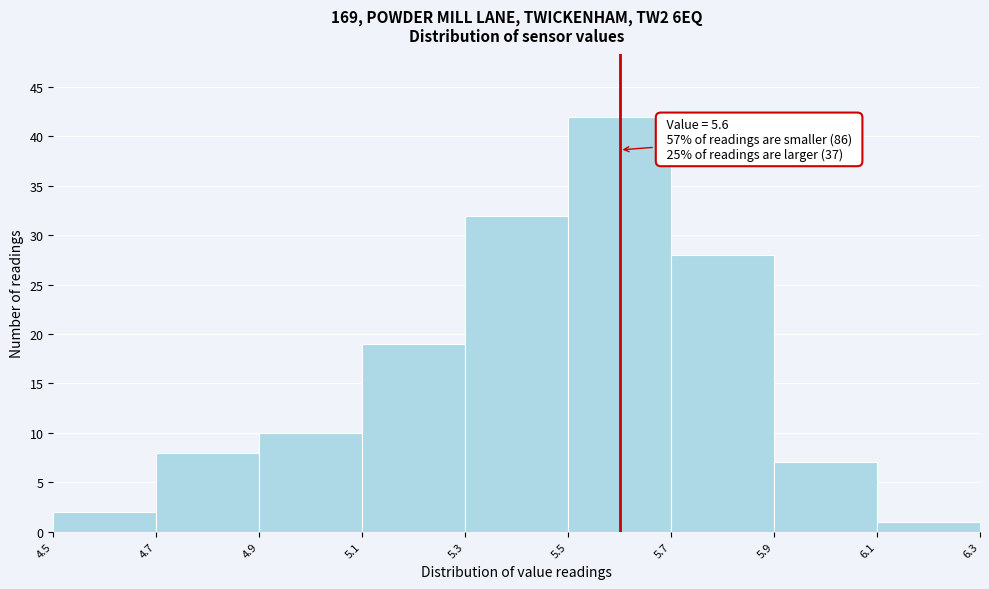

Which range on the x-axis has the tallest bar?

5.5 to 5.7